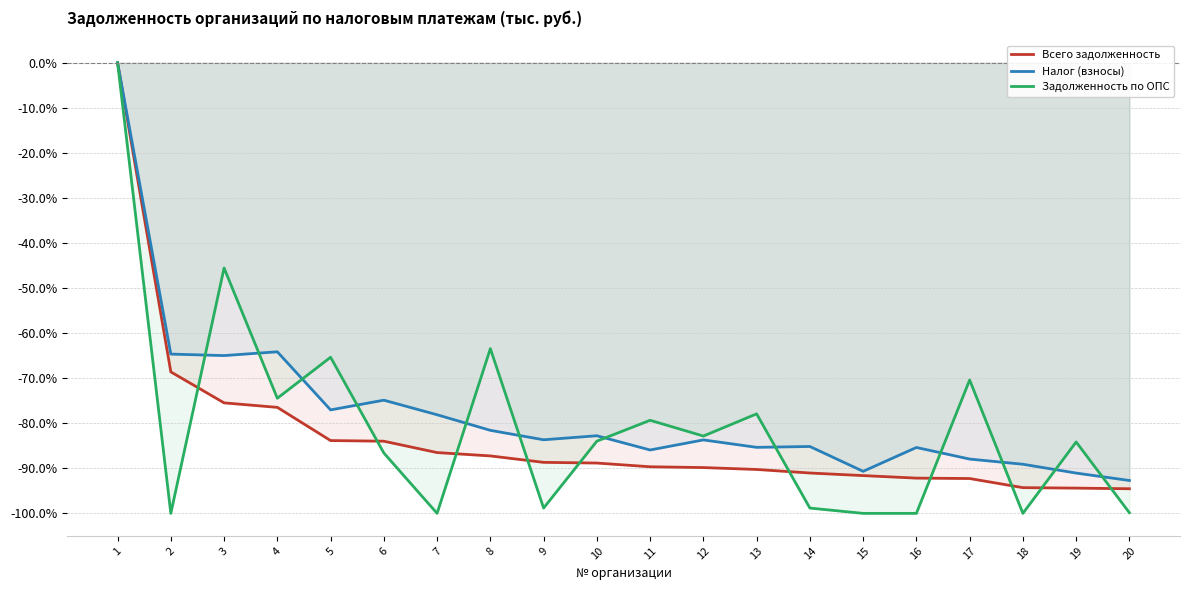

Which series changed the most between 9 and 12?

Задолженность по ОПС